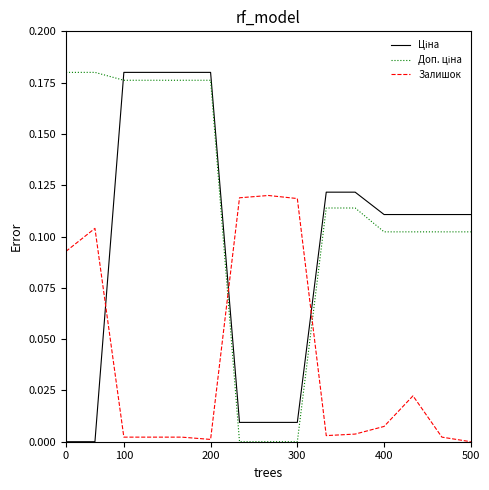

Does the chart have visible grid lines?

No